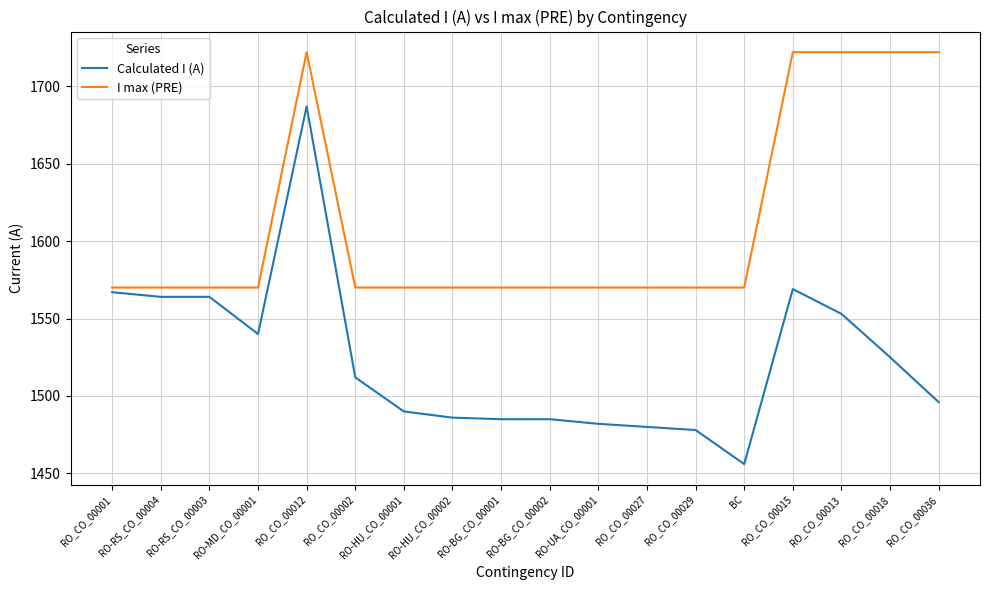

What position from the left is BC?

14